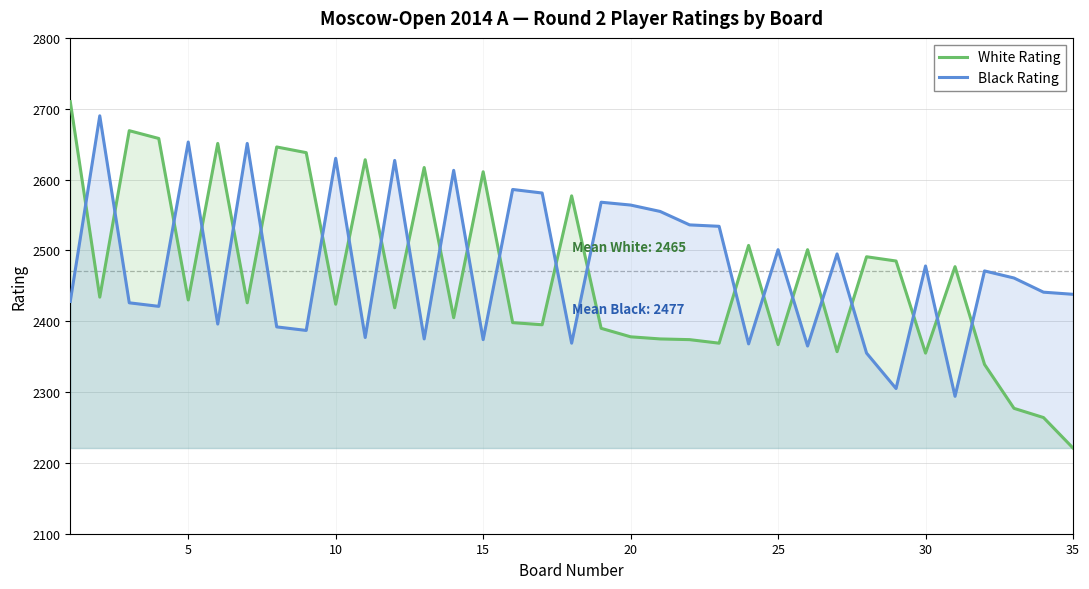

What is the lowest value of the Black Rating series?

2294